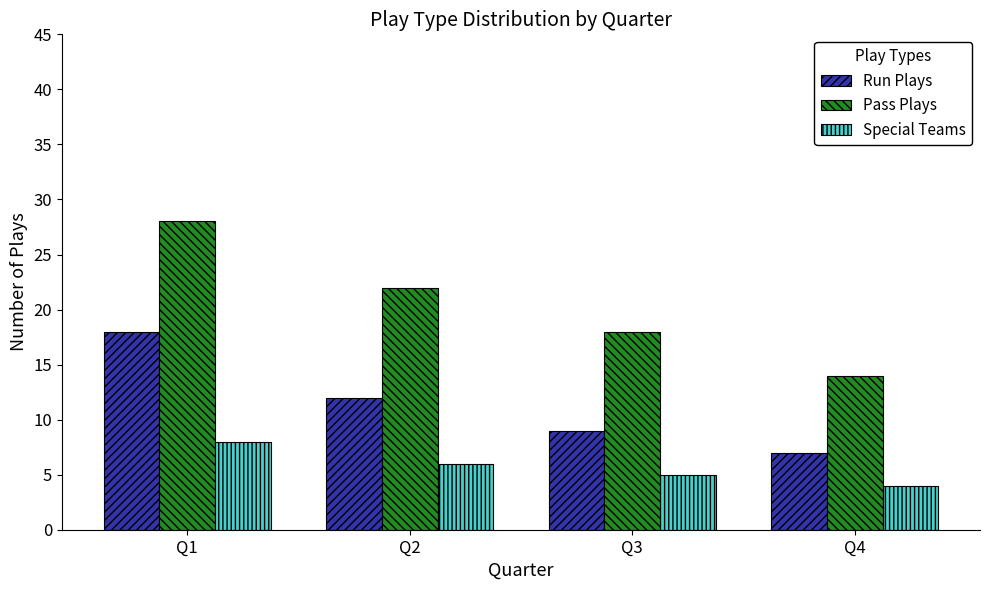

What is the minimum value for Run Plays?

7